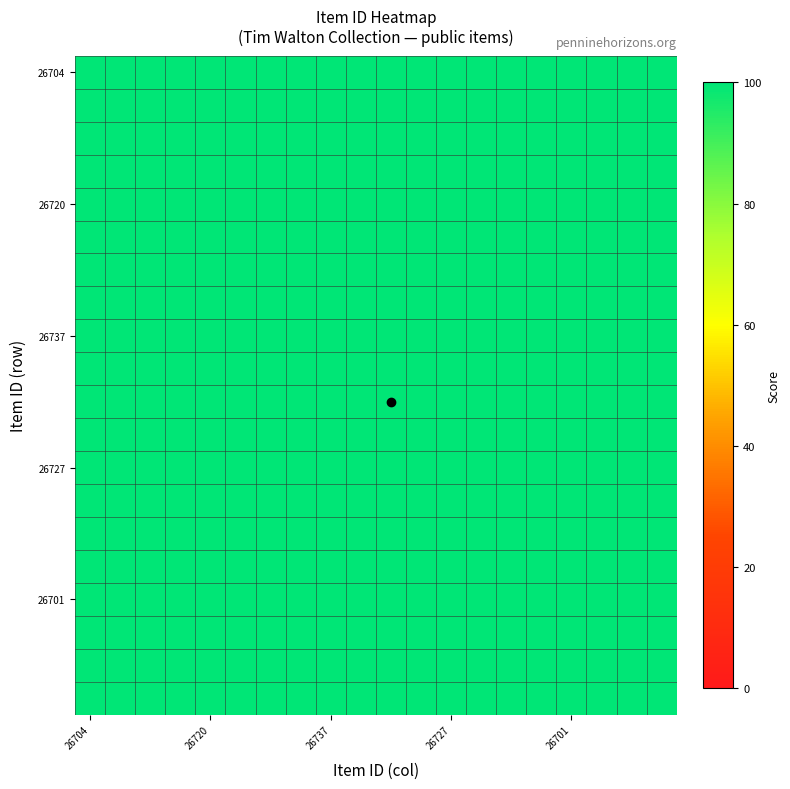

What is the maximum value shown in the chart?

100.0